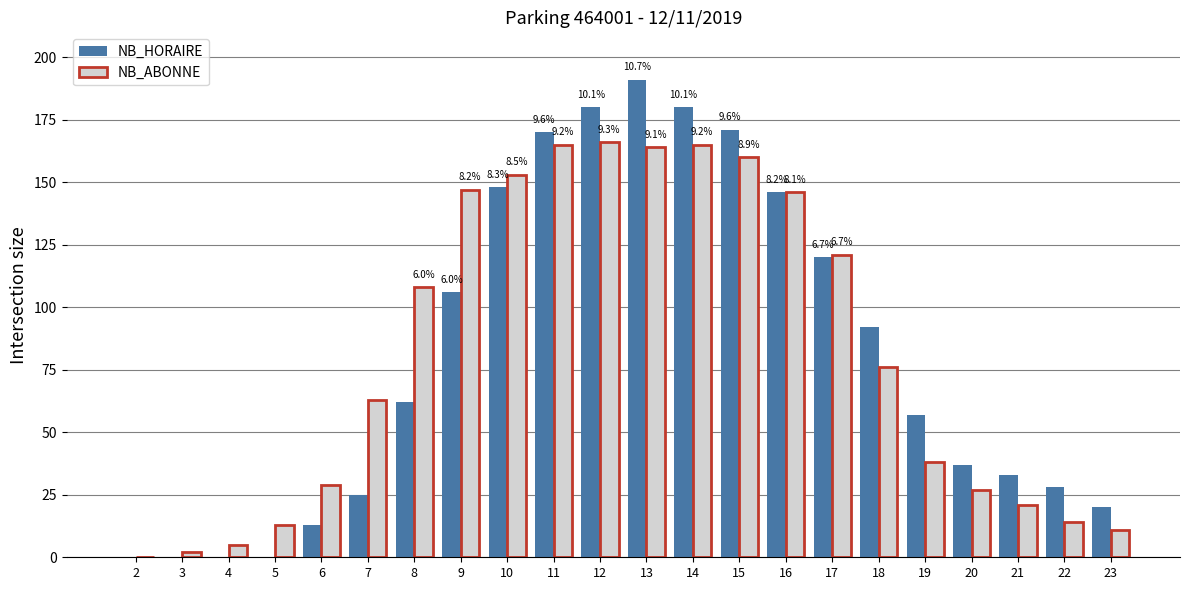

How many groups of bars are there?

22